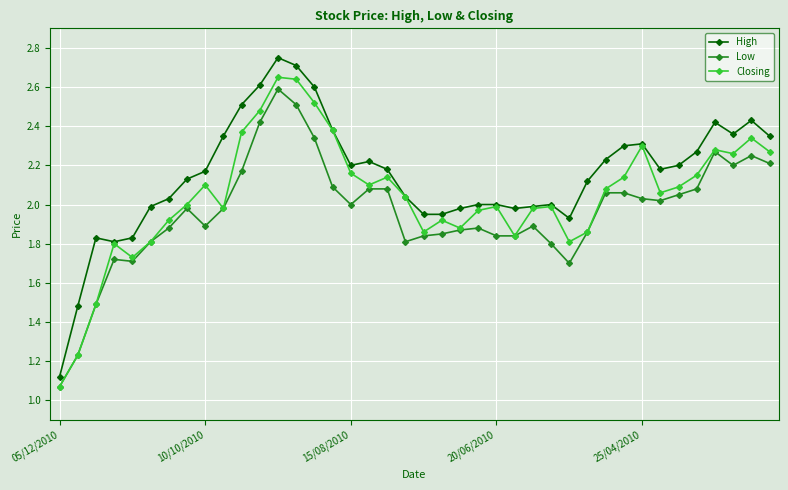

List the series in order of their overall mean, lowest first.

Low, Closing, High